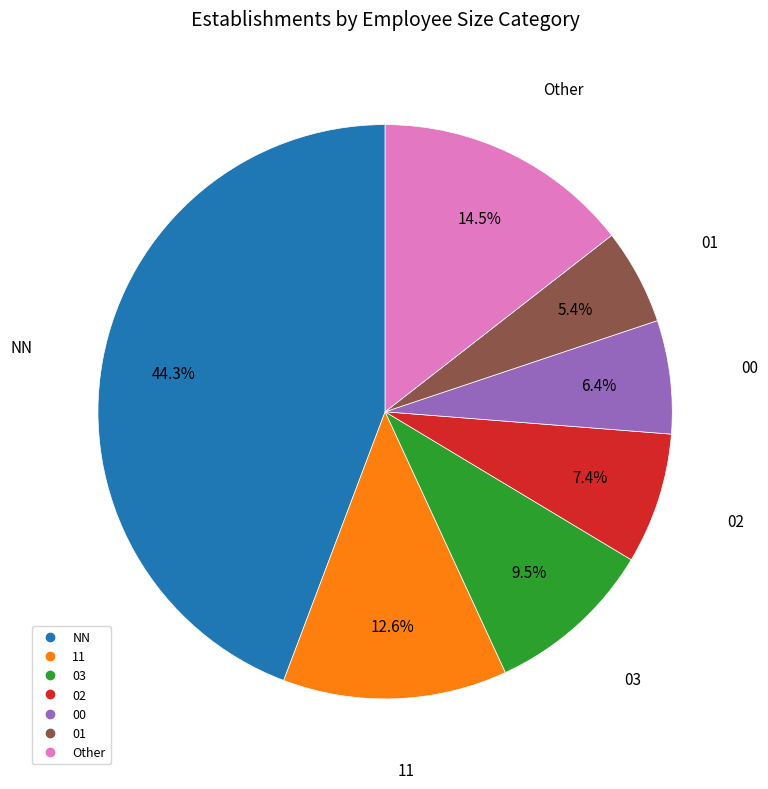

Does any single category account for the majority?

No